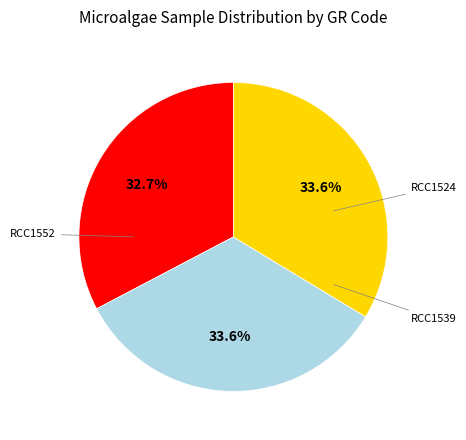

Does any single category account for the majority?

No